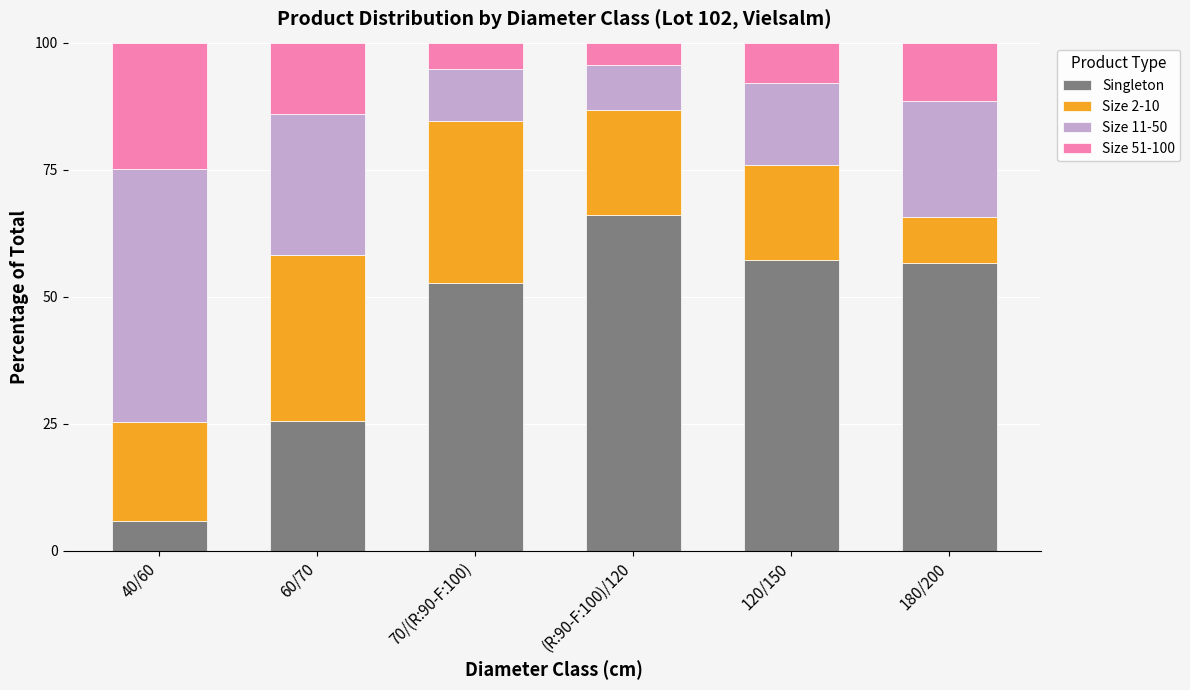

At which label does Singleton reach its peak?

(R:90-F:100)/120